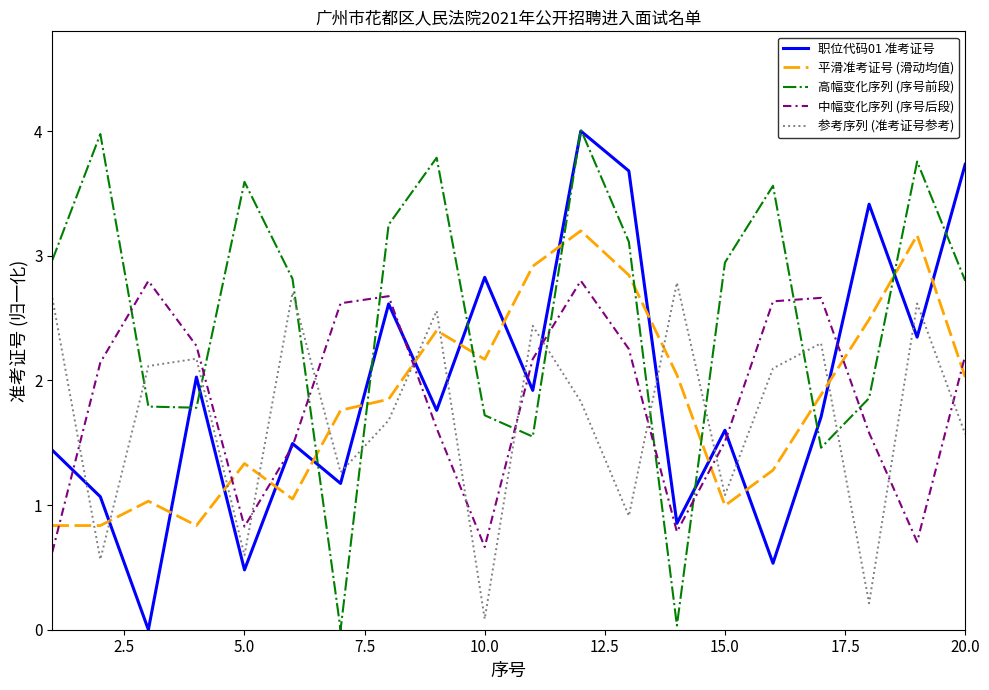

How many intersections are there between 中幅变化序列 (序号后段) and 参考序列 (准考证号参考)?

11